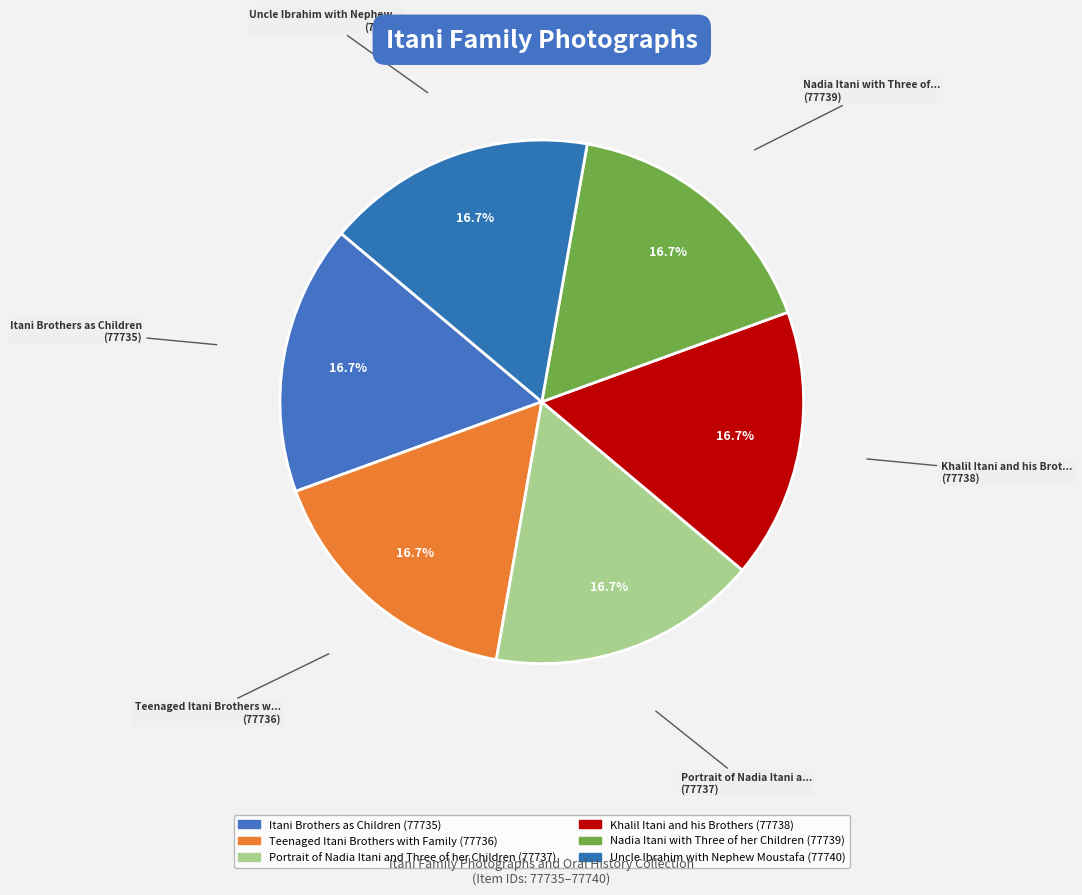

How many slices are in this pie chart?

6